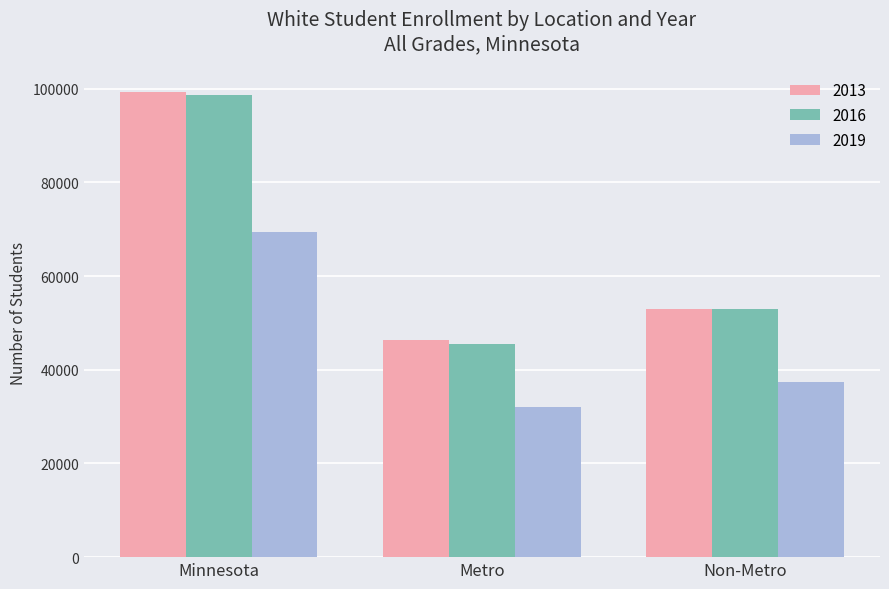

What position from the right is Metro?

2